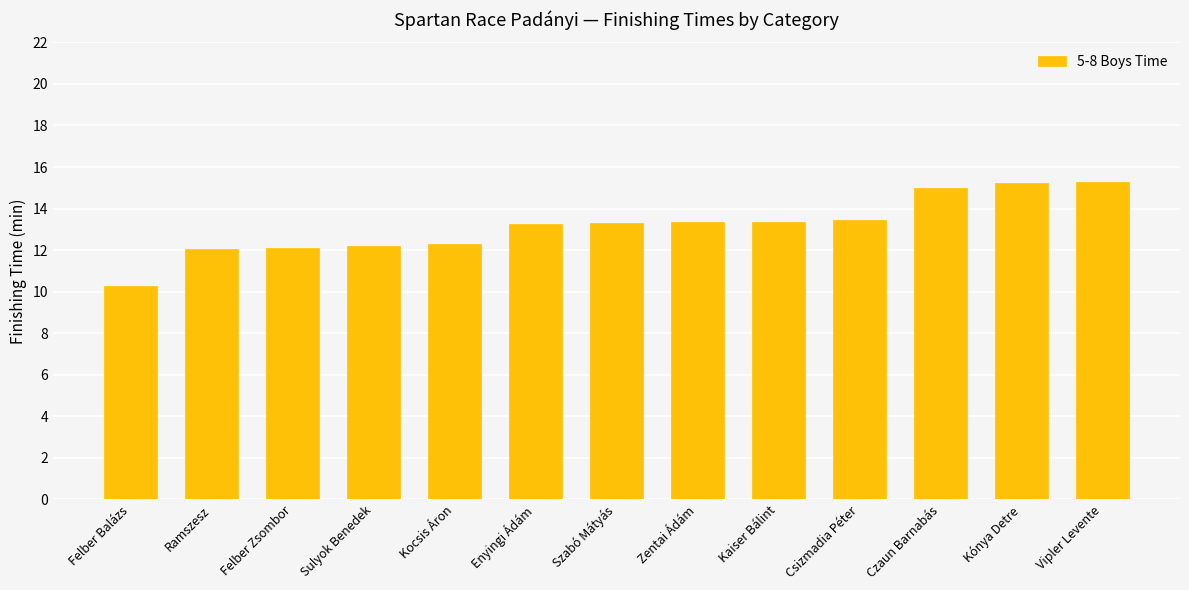

The chart shows a value of 15.2 at Kónya Detre. True or false?

True